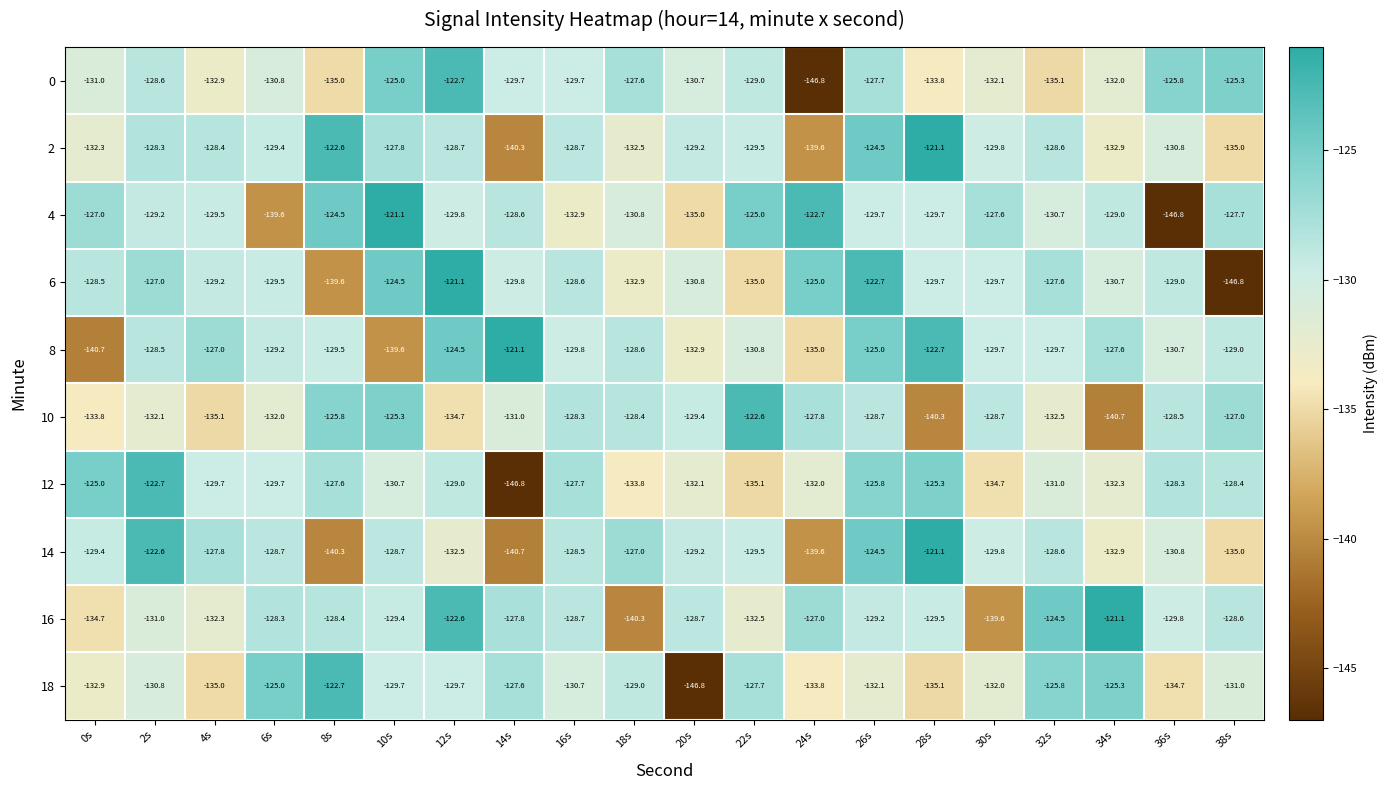

Which series has the largest total across all categories?

8